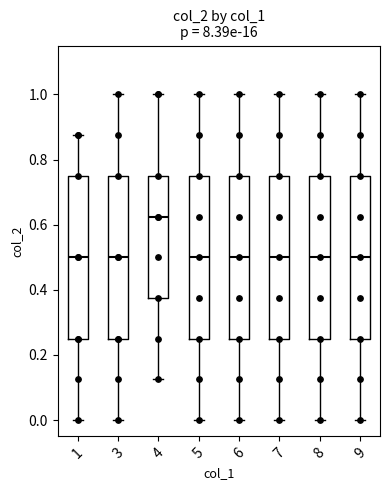

Where does the upper whisker of the box at x = 1 end on the y-axis? The values are not printed on the chart, so give them approximately, as read against the axis.

0.88